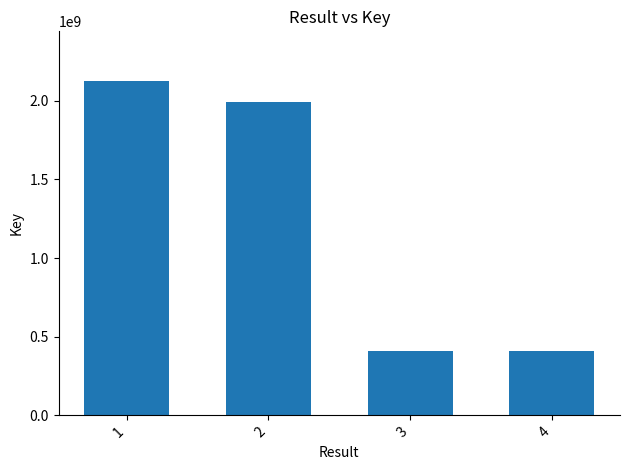

True or false: the data shows 3290783768 at 1.

False